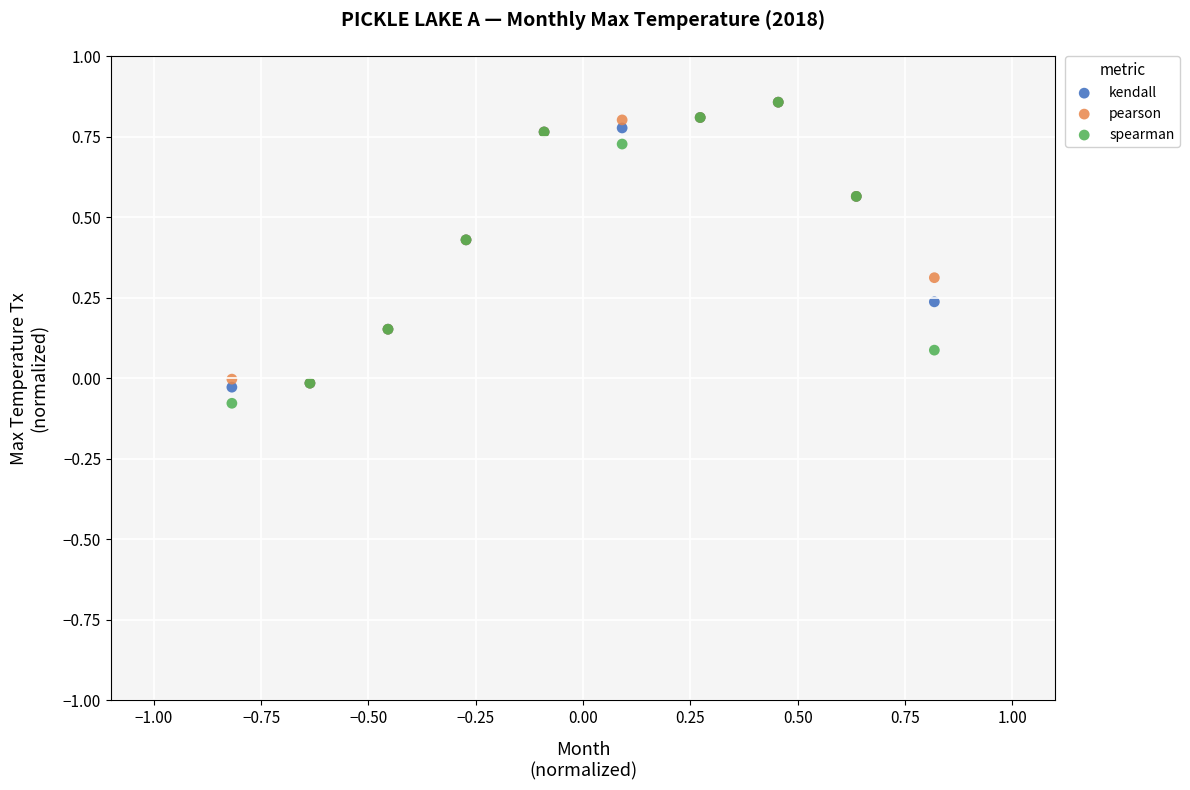

What are all the series names shown in the legend?

kendall, pearson, spearman